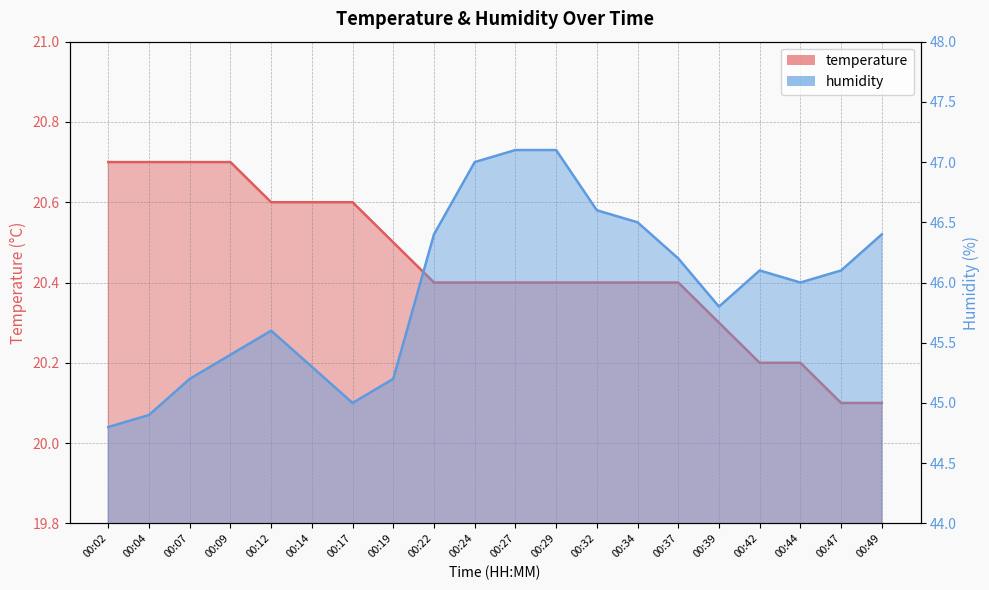

Rank the series by their average value, from highest to lowest.

humidity, temperature